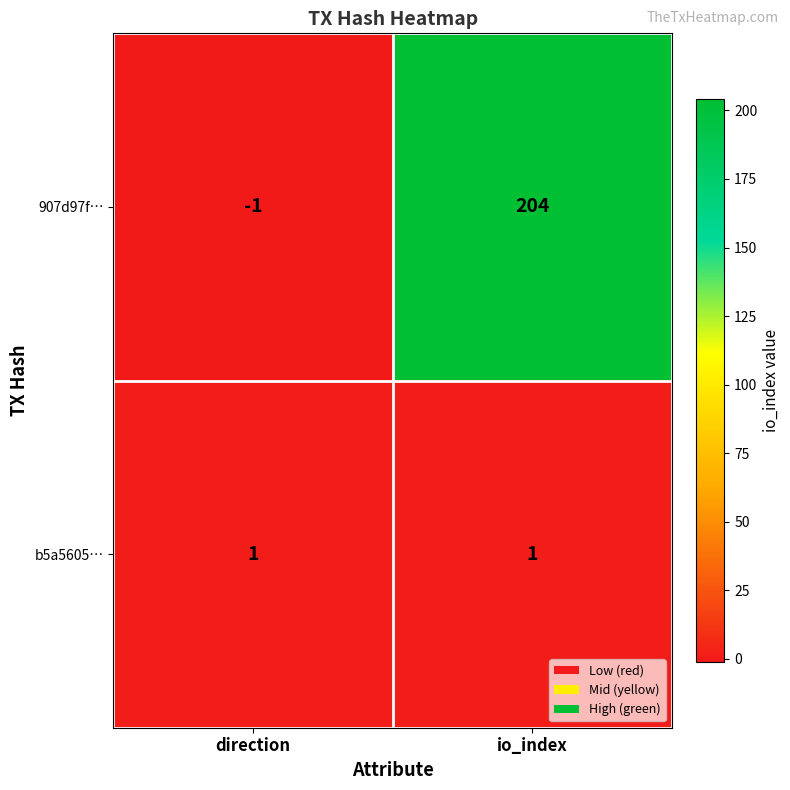

Between direction and io_index, which series saw the biggest shift?

907d97f…